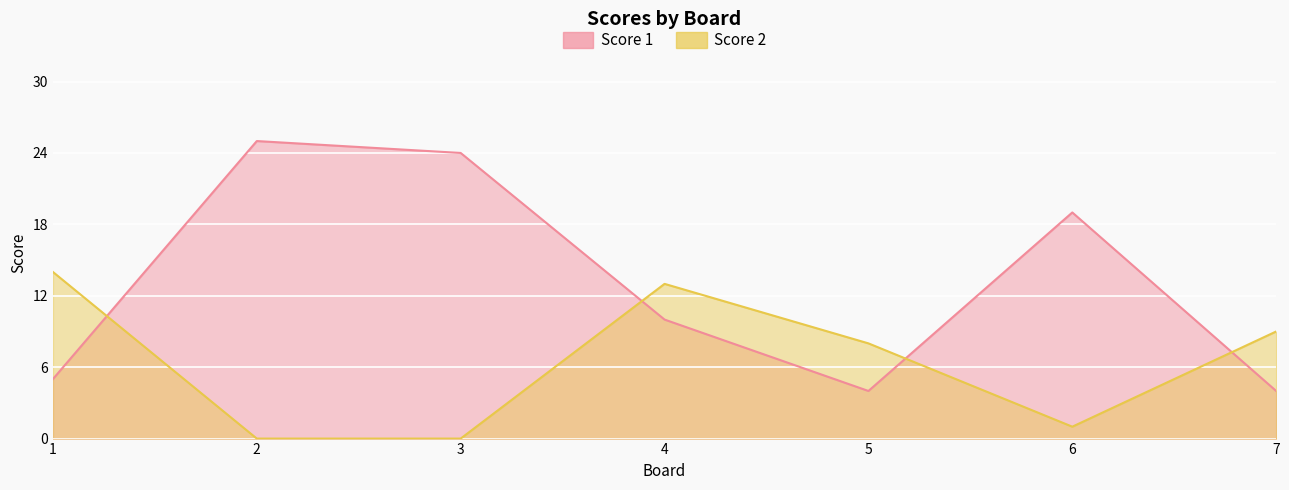

What is the difference between the second highest and second lowest values in the Score 1 series?

20